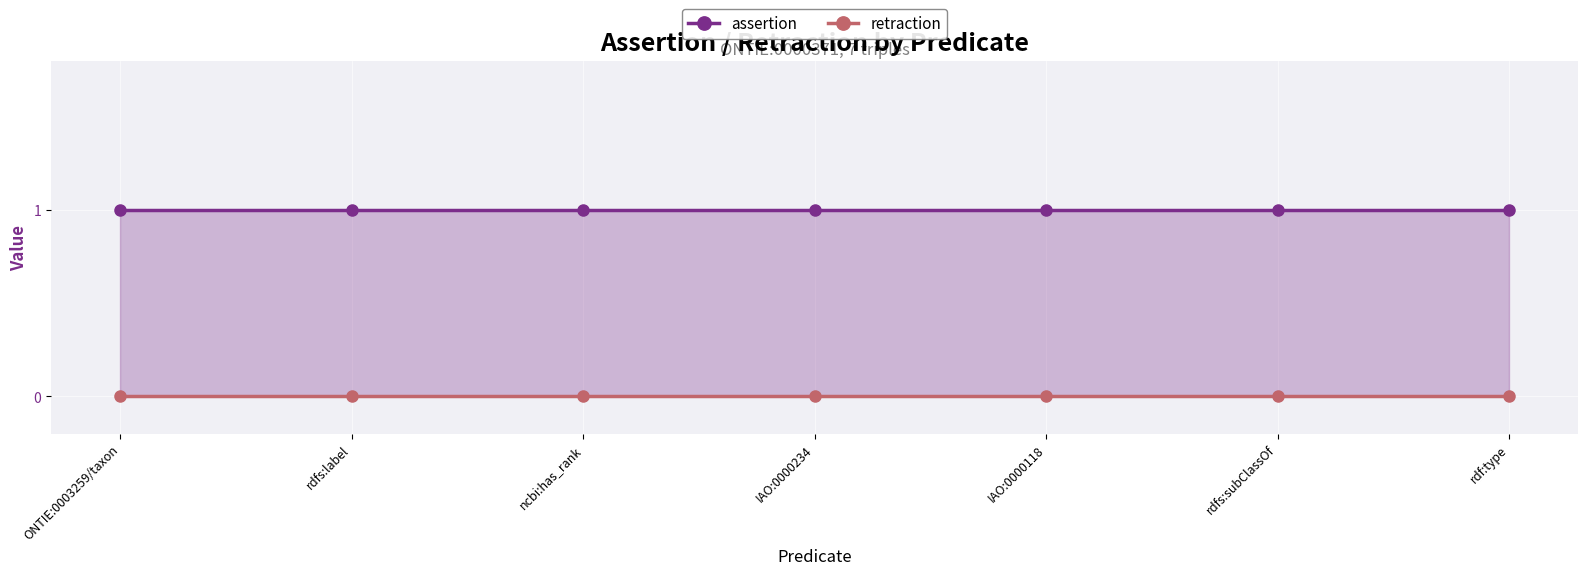

Count the number of categories in the chart.

7